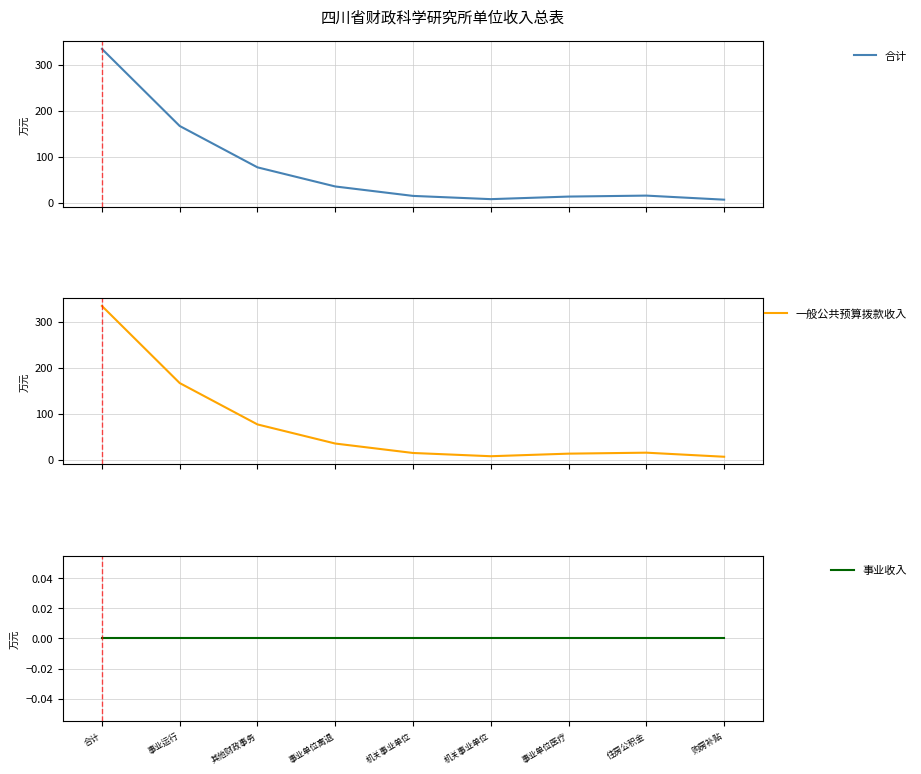

The value of 合计 at 住房公积金 is 15.1. True or false?

True